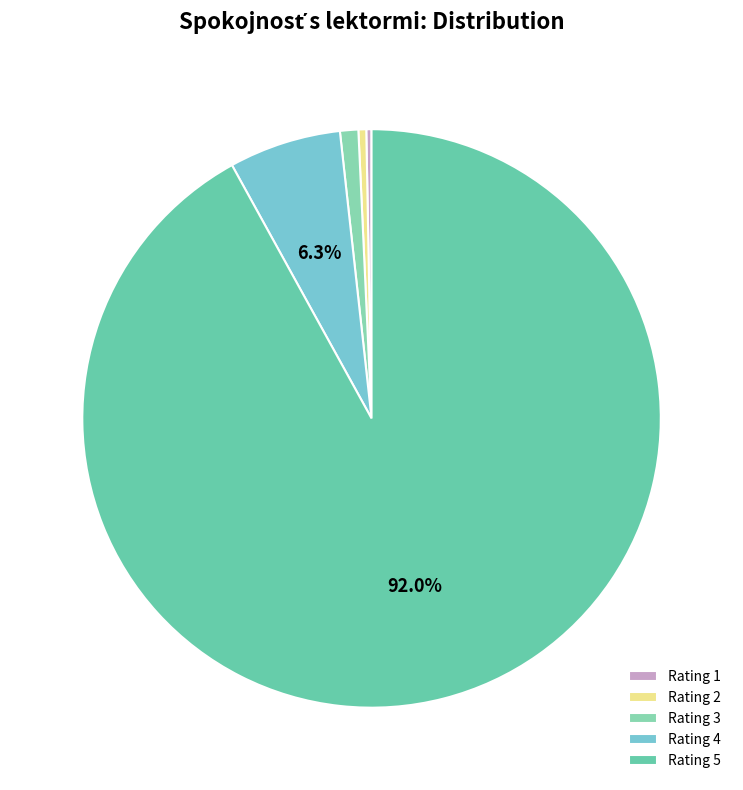

Count the number of slices in the pie.

5